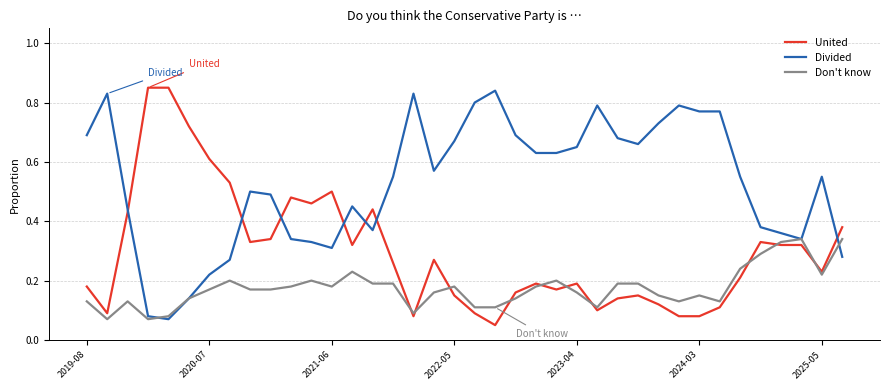

Which series has the largest total across all categories?

Divided